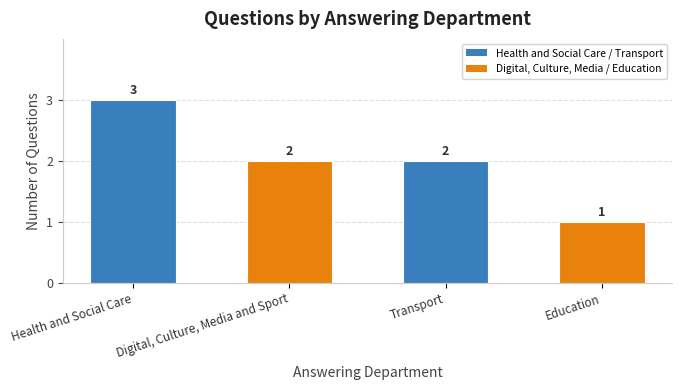

What is the label of the 1st bar from the right?

Education